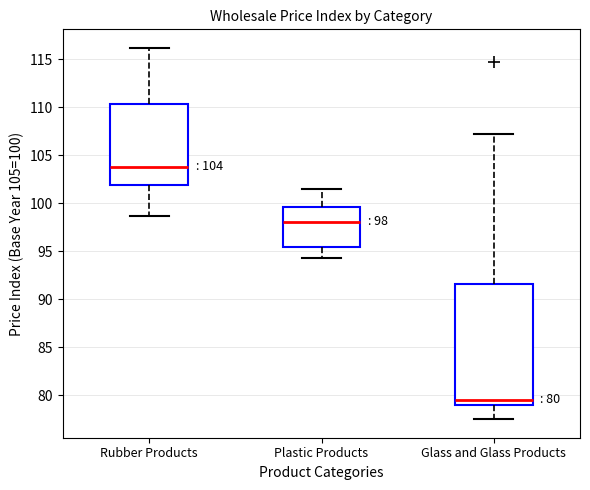

Which box is the tallest, from its lower edge to its upper edge?

Glass and Glass Products